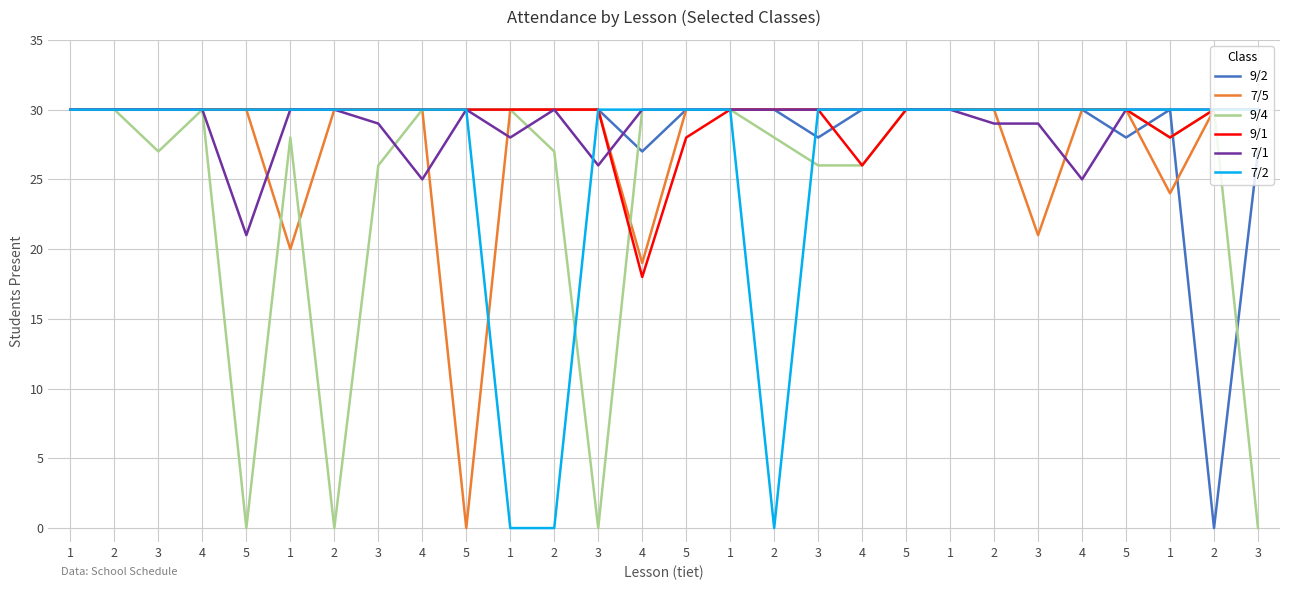

Which category has the highest value across all series?

1